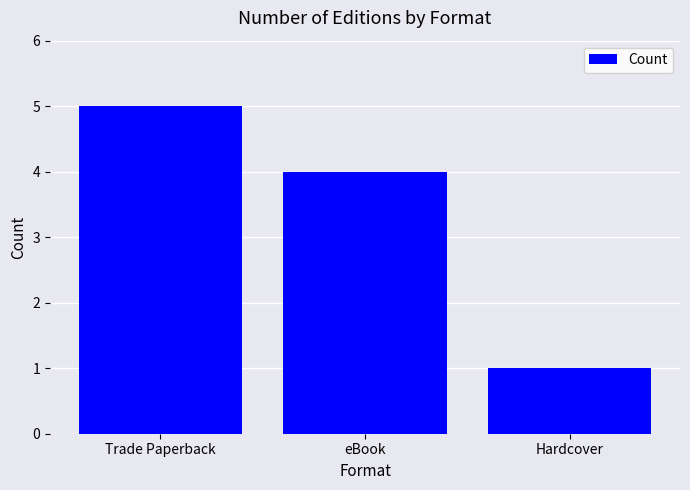

What is the change in value from Trade Paperback to eBook?

-1